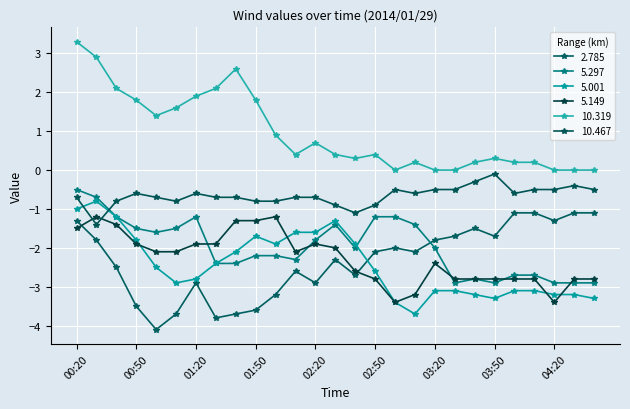

Is this an area chart (filled region under the line)?

No